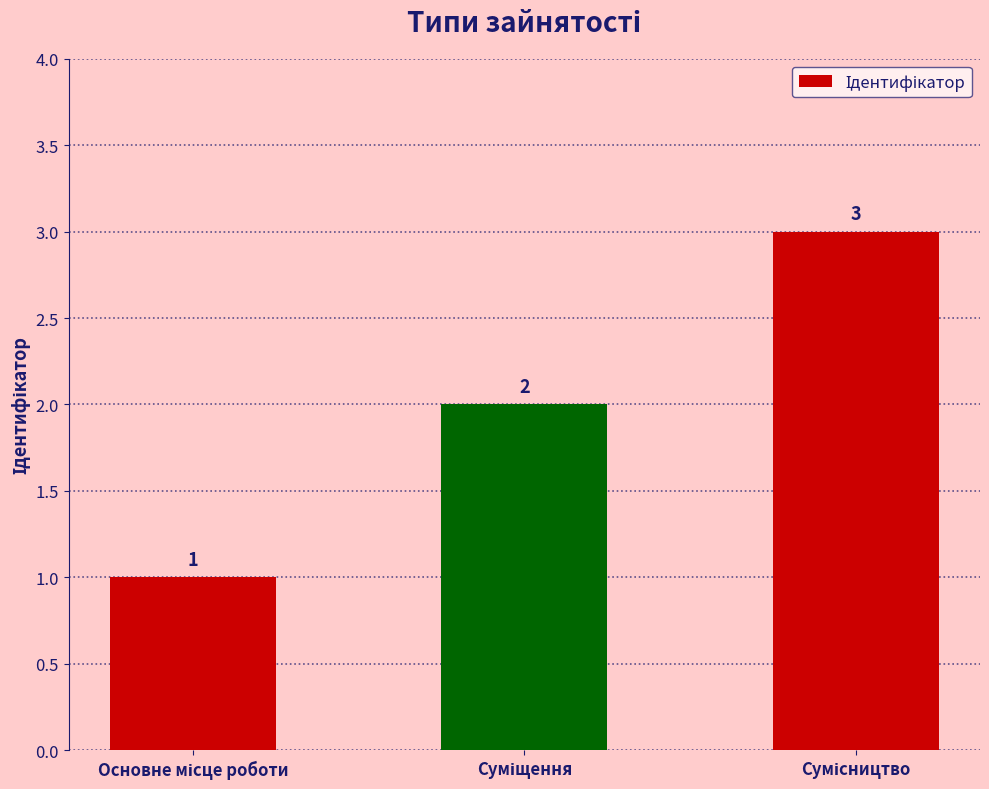

What is the maximum value shown in the chart?

3